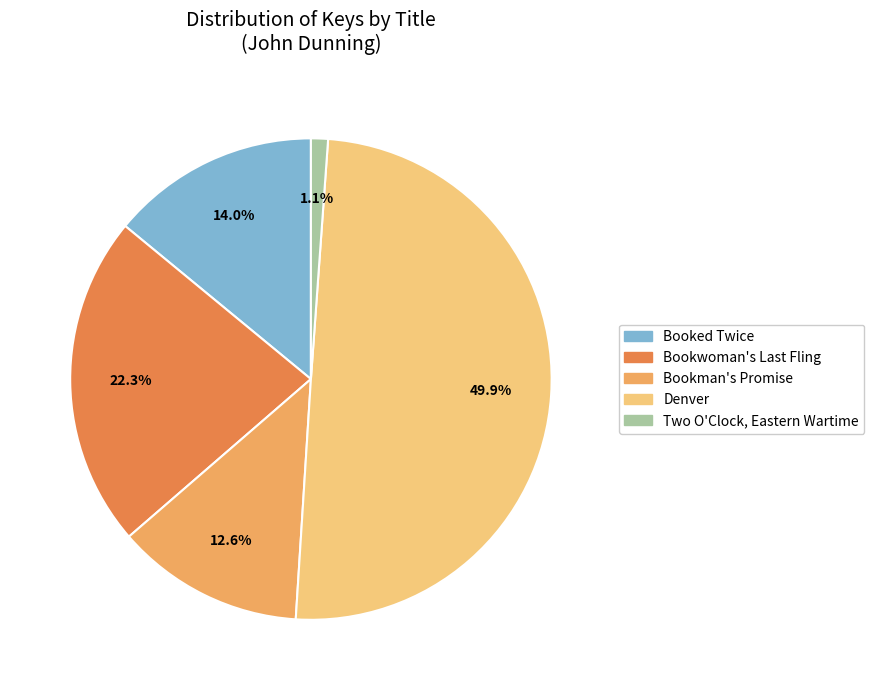

Which slice is the largest?

Denver